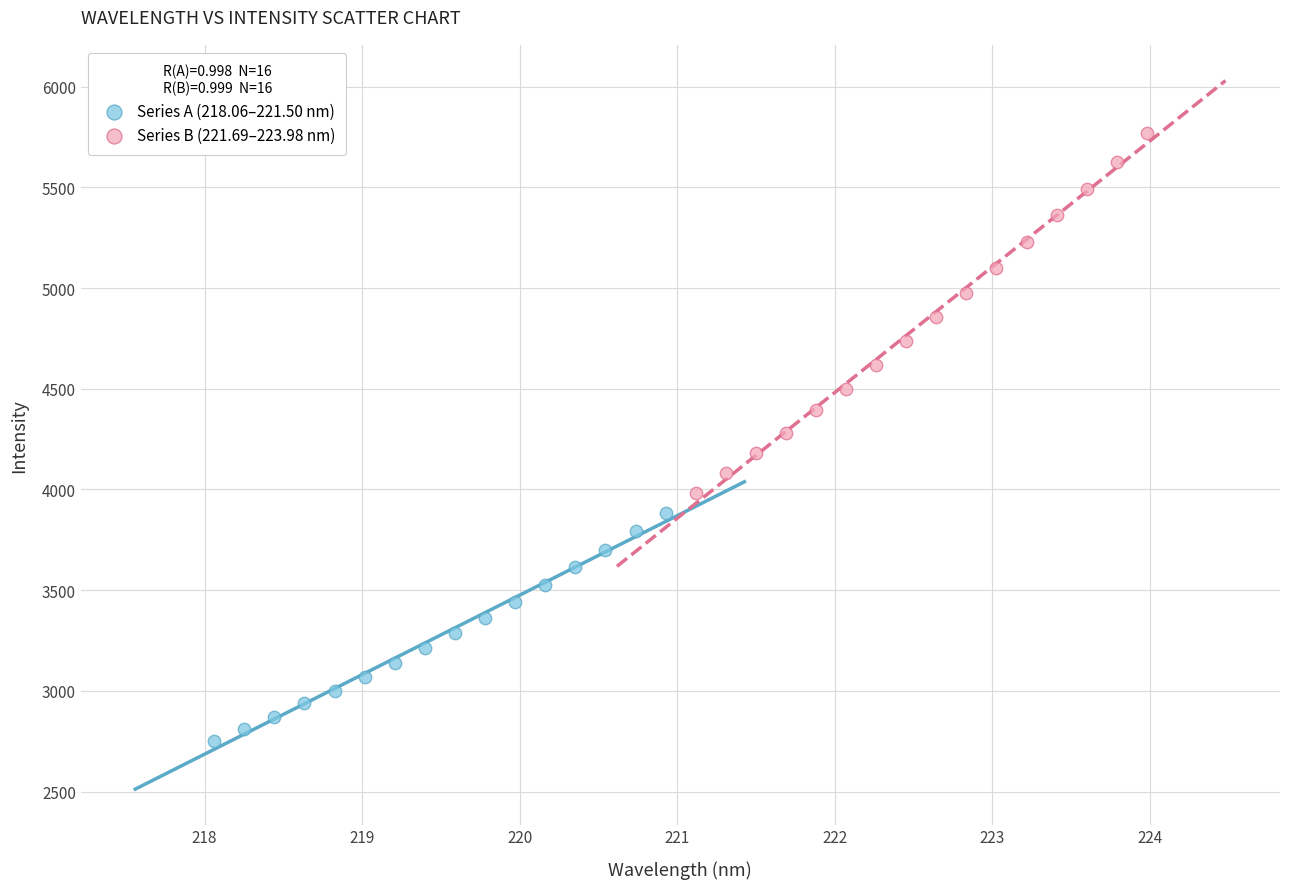

Which series reaches the maximum Y coordinate?

Series B (221.69–223.98 nm)